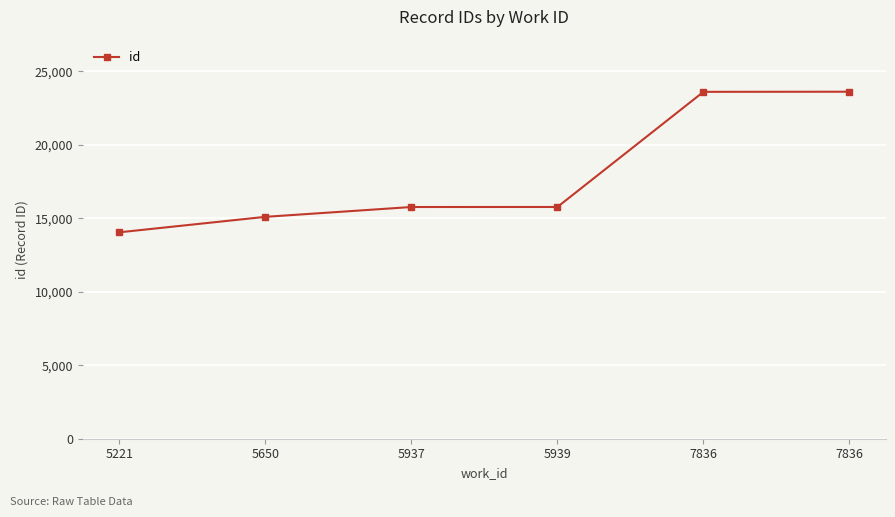

The value at 7836 is 36084. True or false?

False